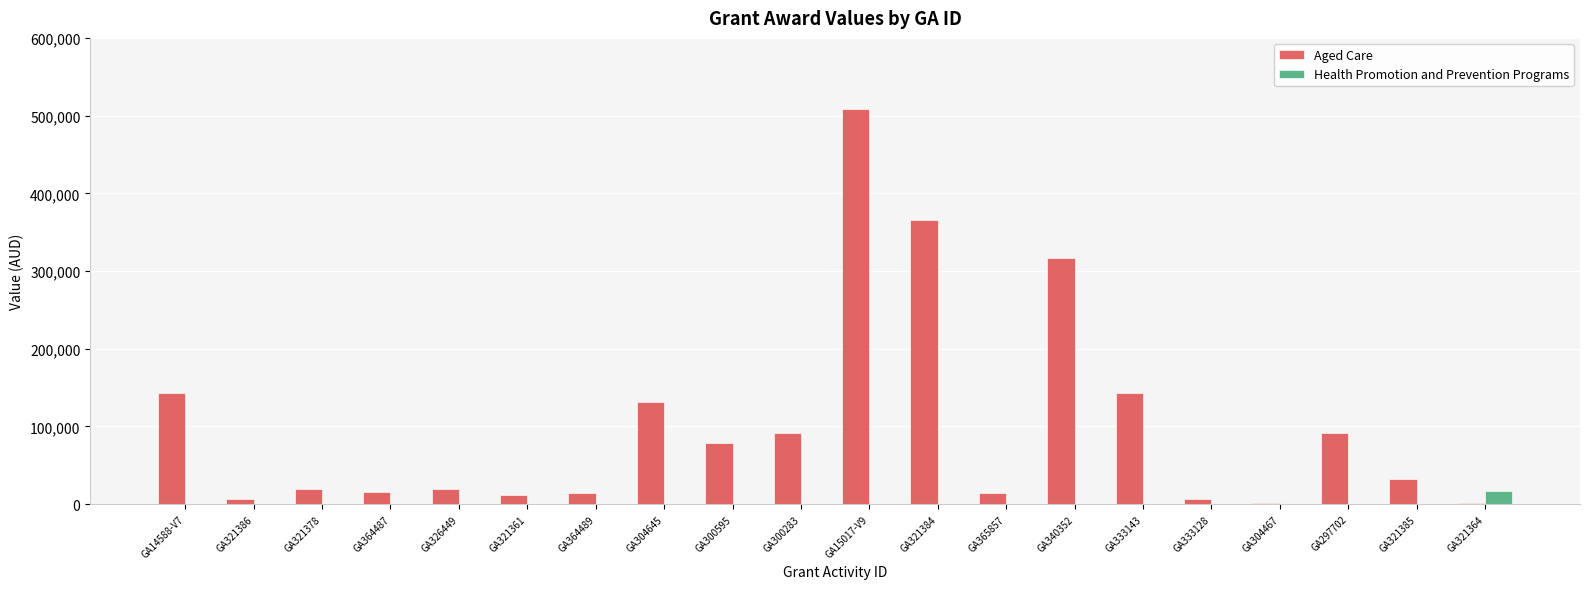

True or false: Aged Care has a value of 143122.4 at GA333143.

True